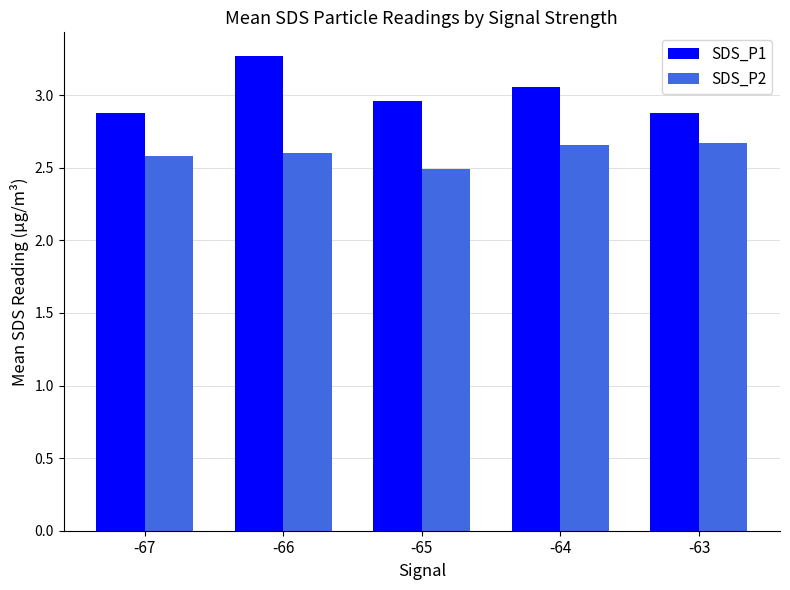

How many bars are there in each group?

2